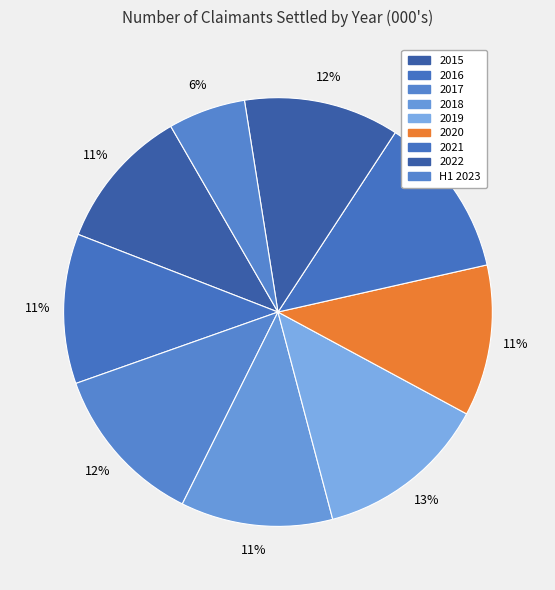

Between 2020 and H1 2023, which is larger?

2020